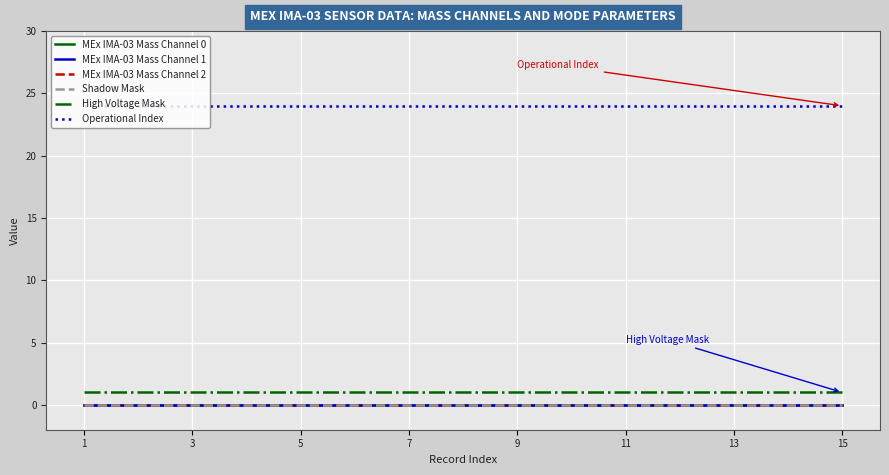

Is this an area chart (filled region under the line)?

No